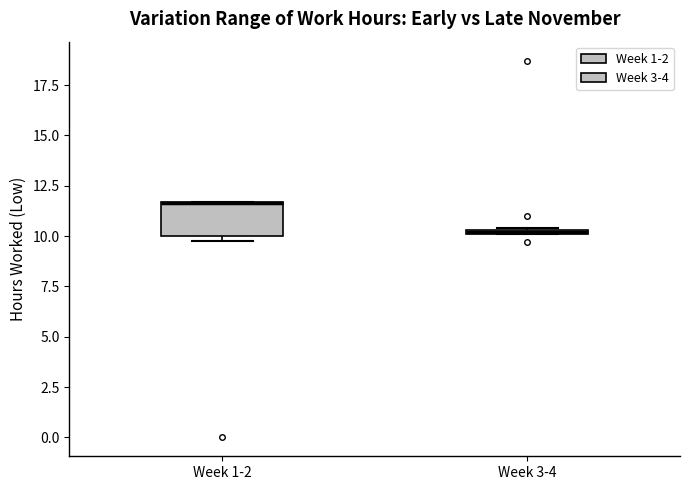

Where is the upper edge of the box for Week 1-2 on the y-axis? The values are not printed on the chart, so give them approximately, as read against the axis.

11.5